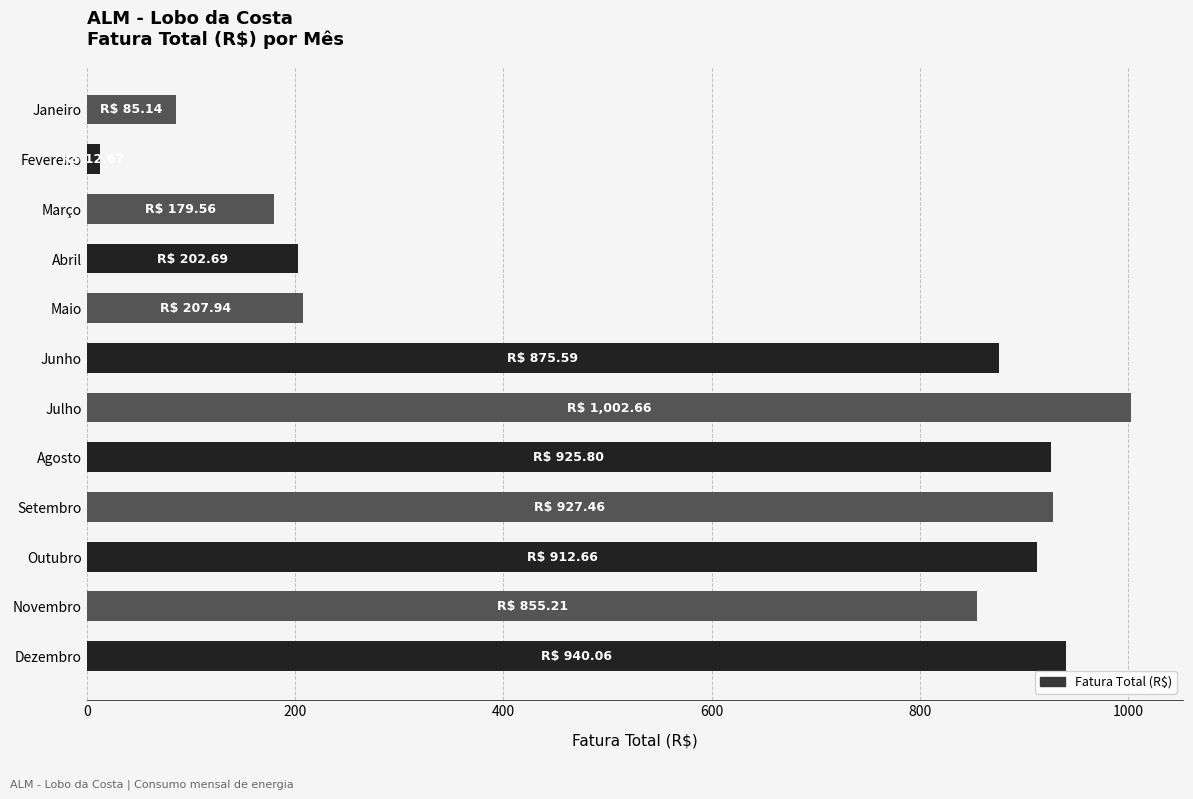

What is the label of the 12th bar from the bottom?

Janeiro